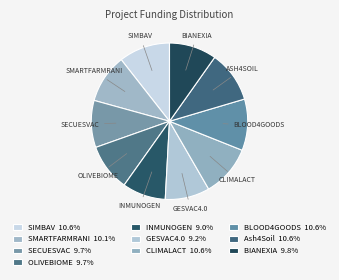

Does CLIMALACT account for over 50% of the chart?

No